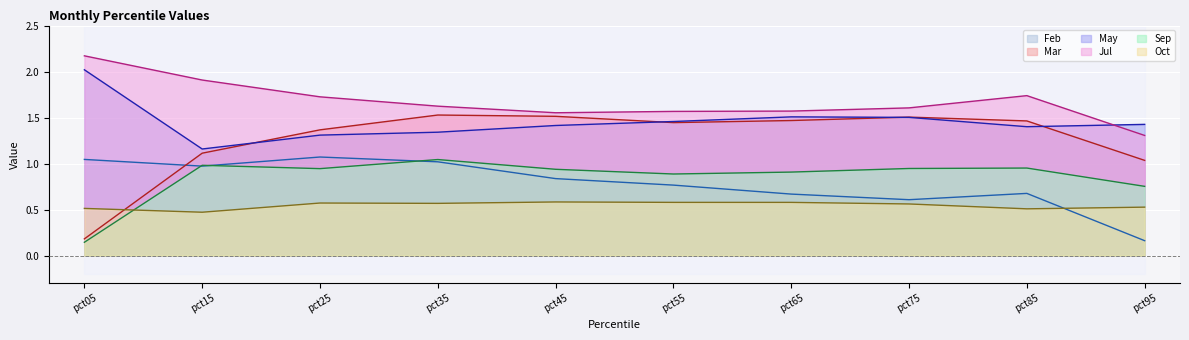

How many lines are shown in the chart?

6